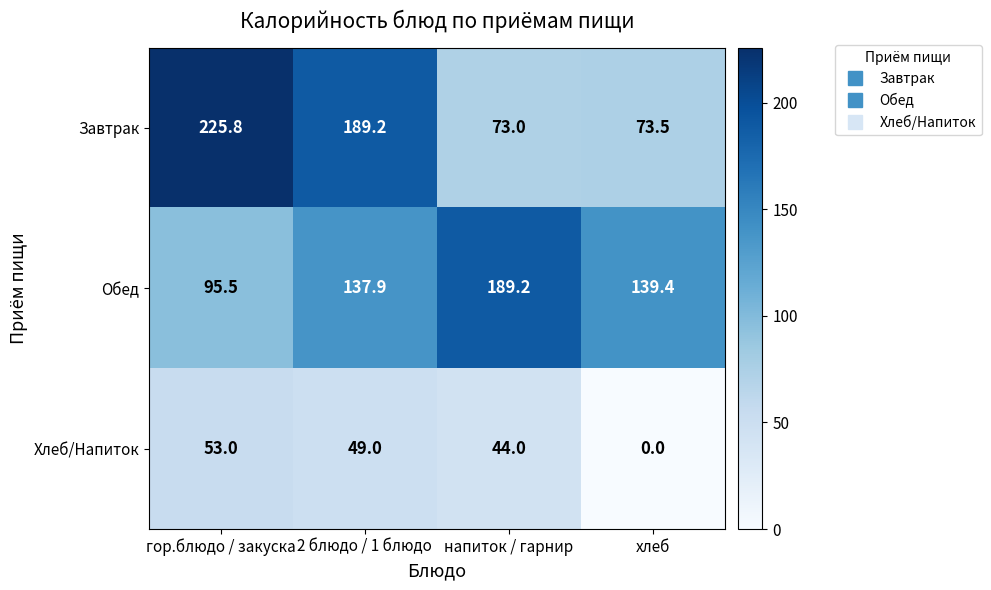

The Обед series shows 139.4 at хлеб. True or false?

True